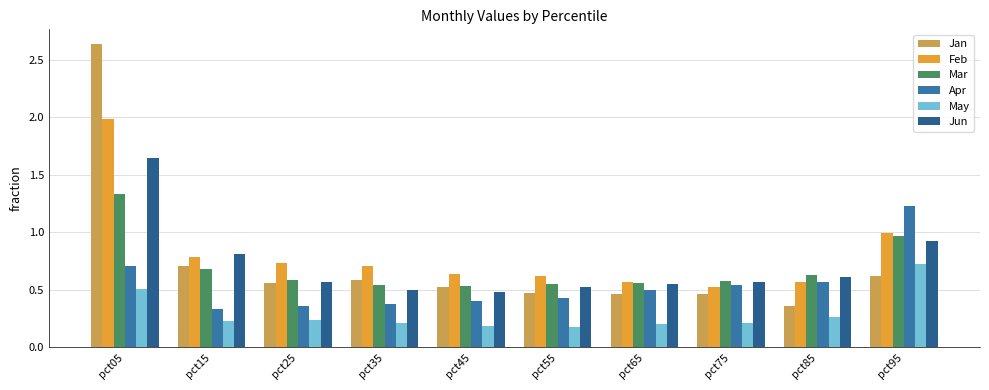

Count the number of categories in the chart.

10